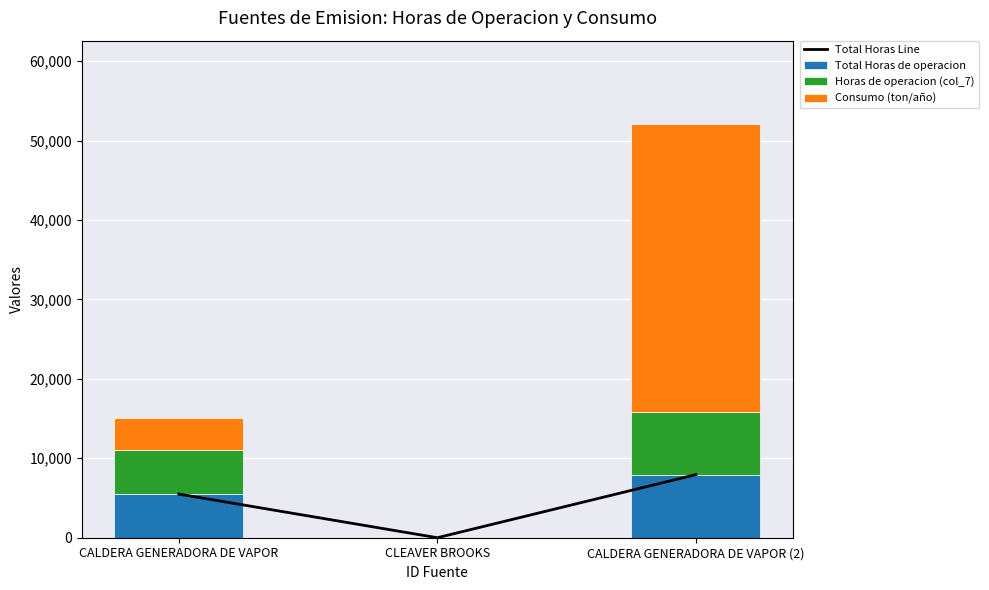

How many positive values does the Total Horas Line series have?

2